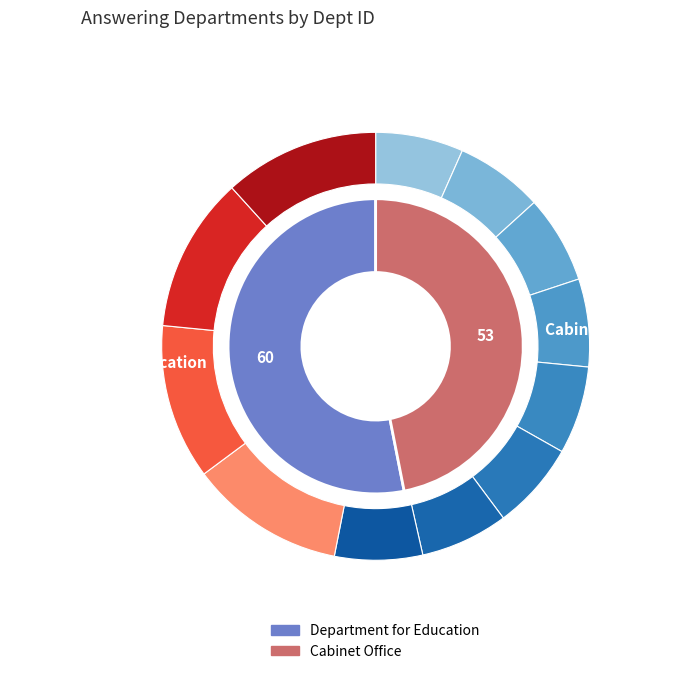

How many slices are in this pie chart?

2